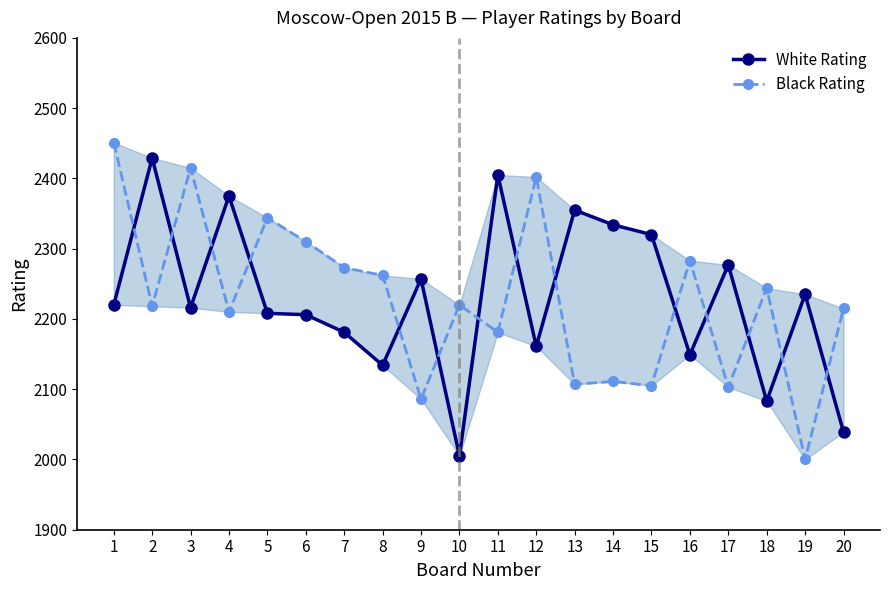

Is the value of Black Rating at 6 greater than the value of White Rating at 16?

Yes